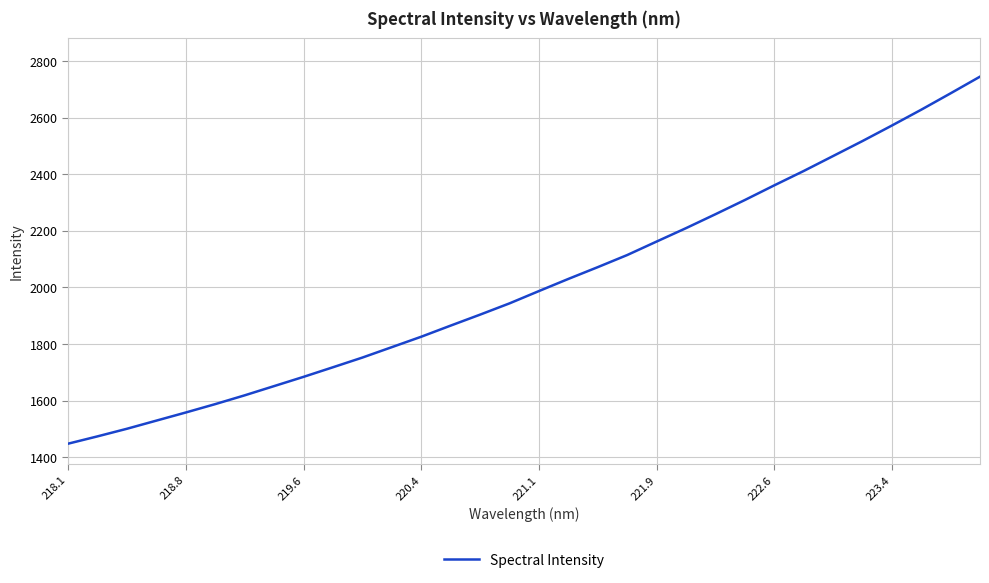

What is the difference between the maximum and minimum values?

1297.3